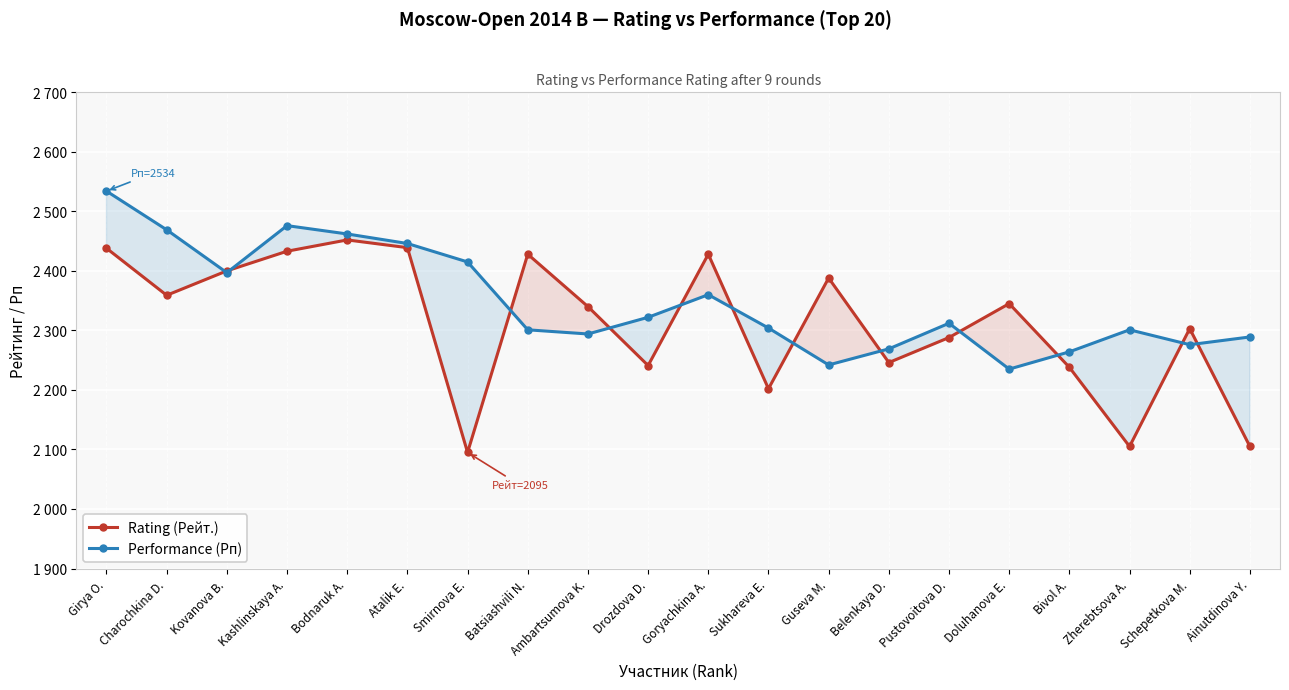

How many lines are shown in the chart?

2